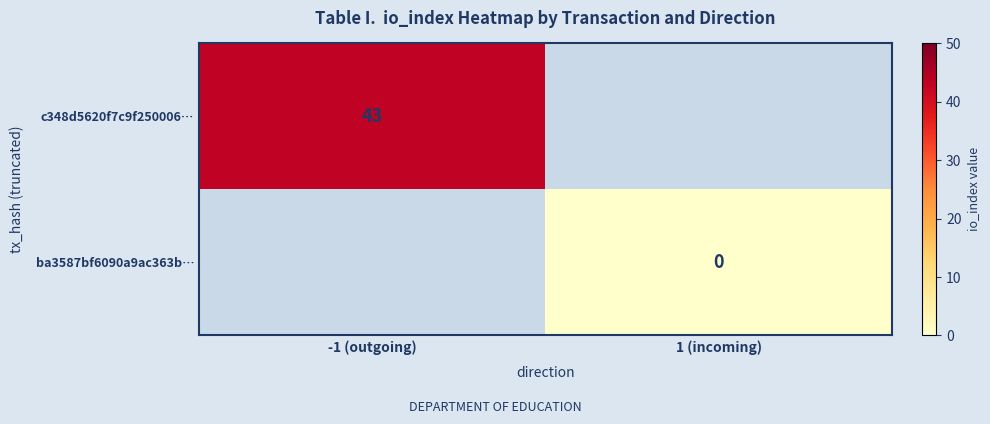

Is the value of ba3587bf6090a9ac363b… at 1 (incoming) greater than the value of c348d5620f7c9f250006… at -1 (outgoing)?

No